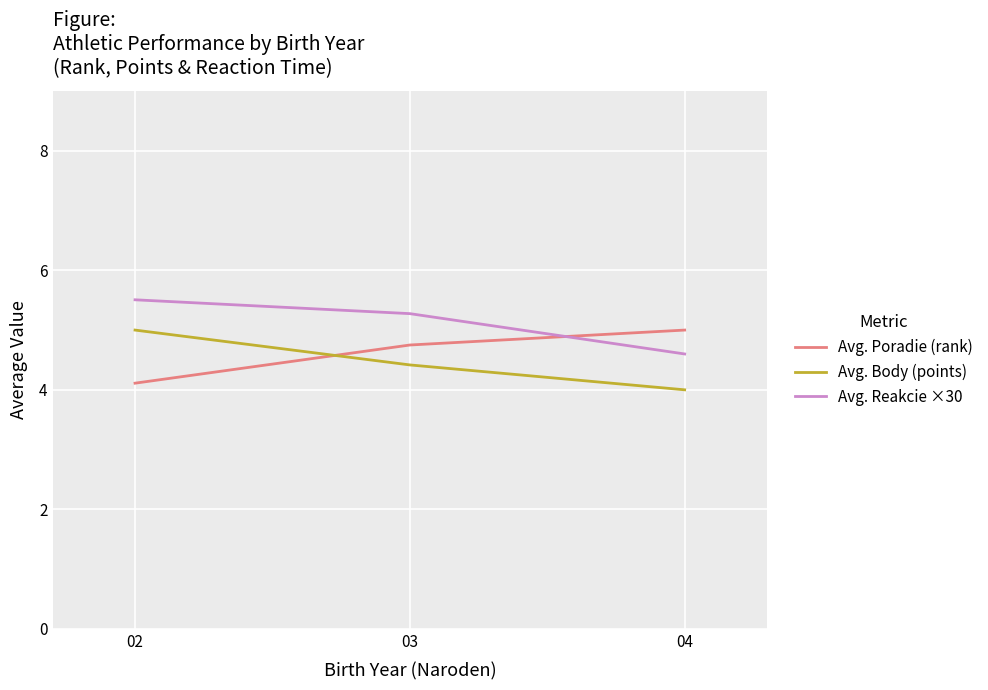

Reading right to left, extract all data points from this chart.

Avg. Poradie (rank): 04=5.0	03=4.8	02=4.1
Avg. Body (points): 04=4.0	03=4.4	02=5.0
Avg. Reakcie ×30: 04=4.6	03=5.3	02=5.5